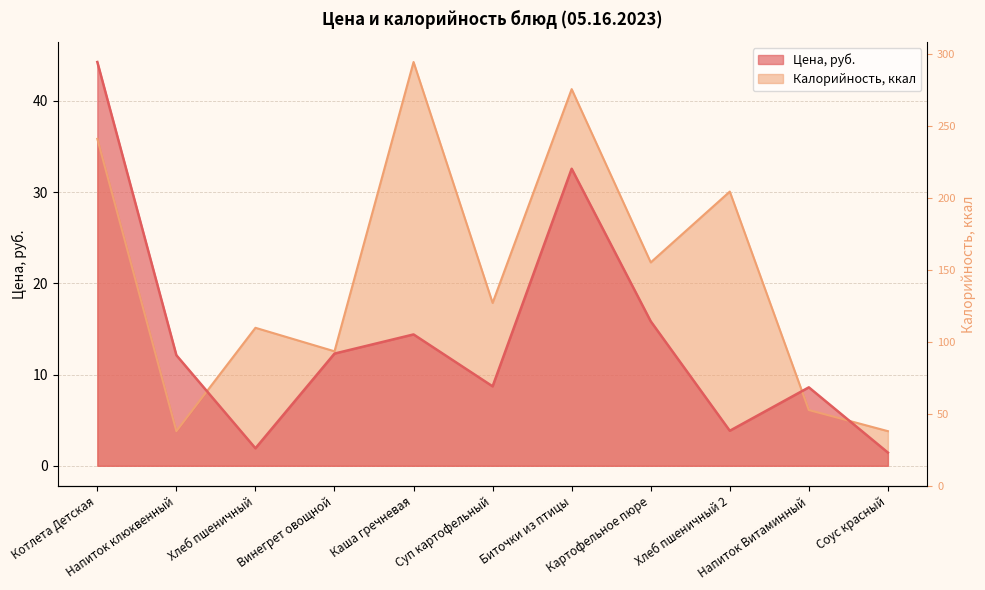

What is the maximum value for Цена?

44.3